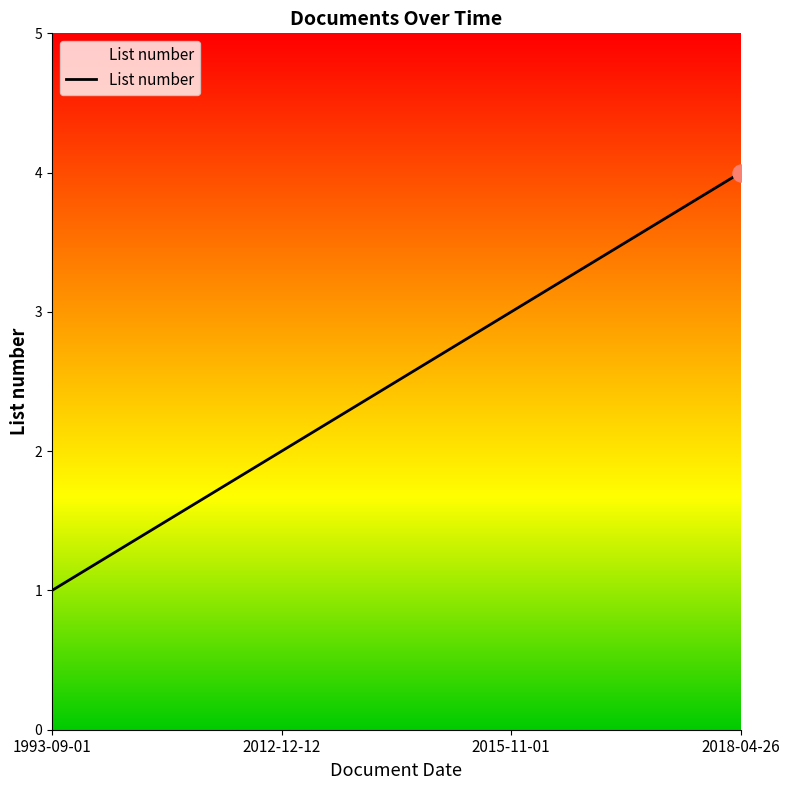

Approximately how many times larger is the value at 2012-12-12 compared to 2015-11-01?

0.7